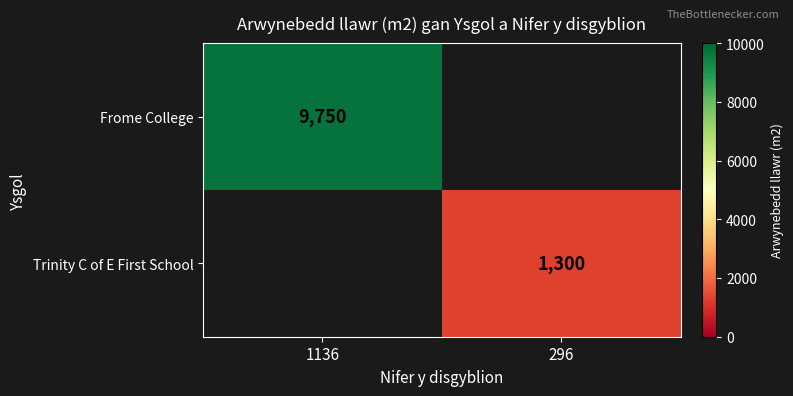

What is the maximum value shown in the chart?

9750.0